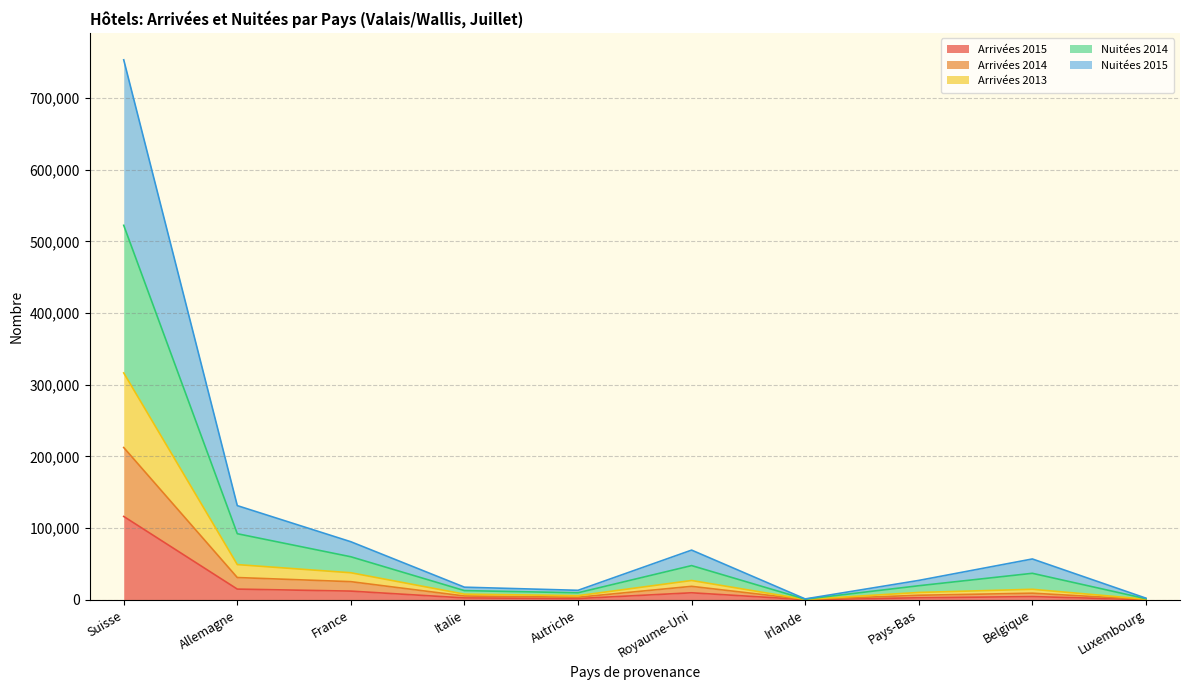

At which category is the sum across all series the highest?

Suisse